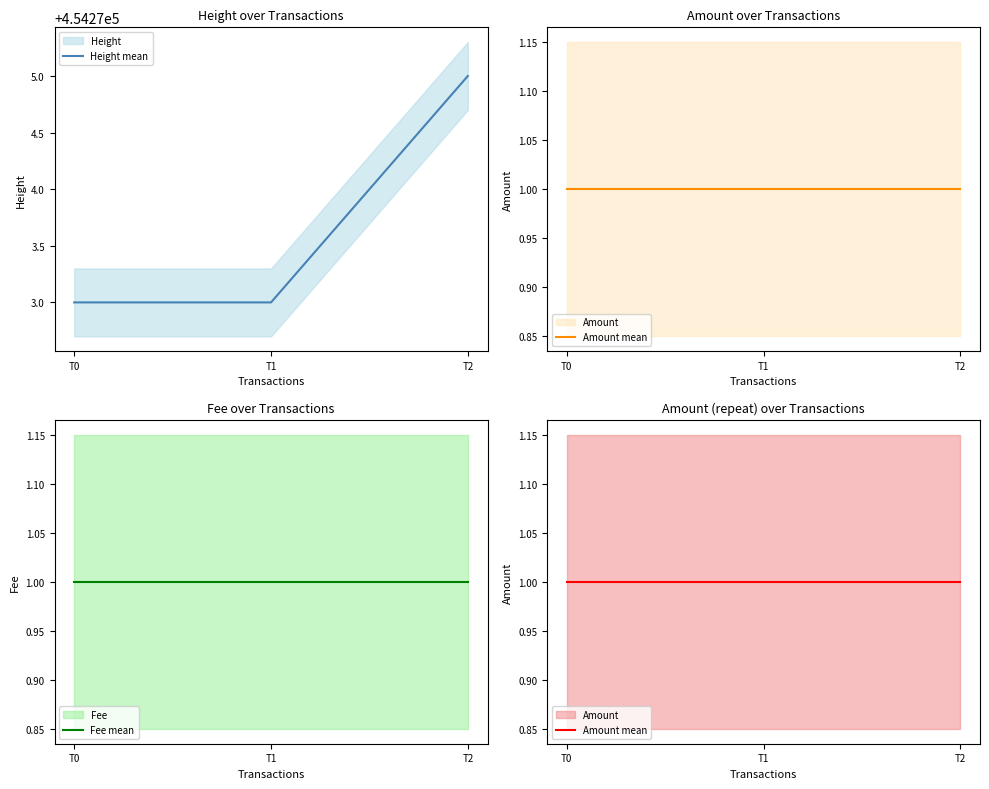

The Height mean series shows 719369 at T2. True or false?

False